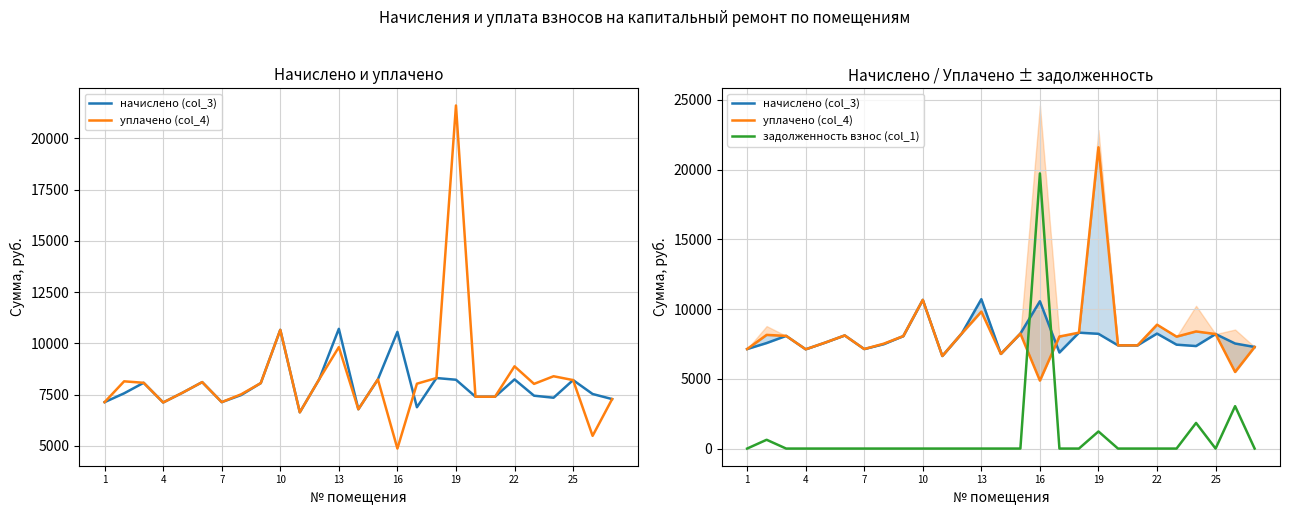

Is it true that уплачено (col_4) equals 12540.0 at 14?

False